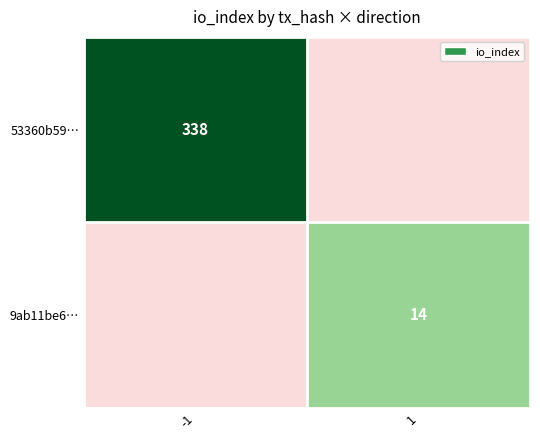

How many values in the 53360b59f0bb9529fedefb9946a6b5ef4bf1d61 series are below 338?

1